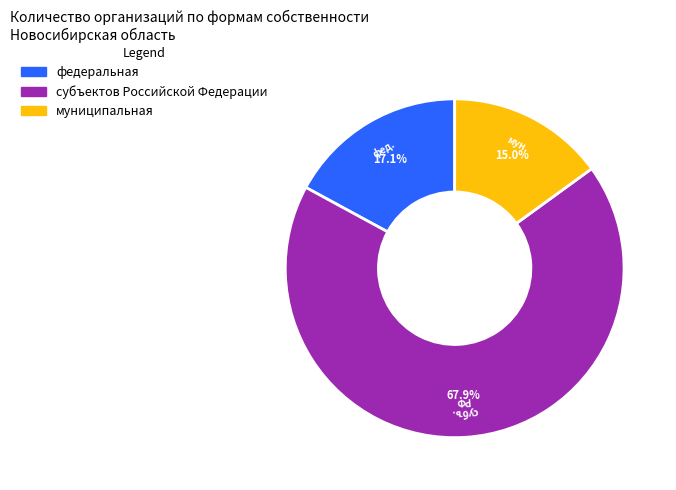

Count the number of slices in the pie.

3